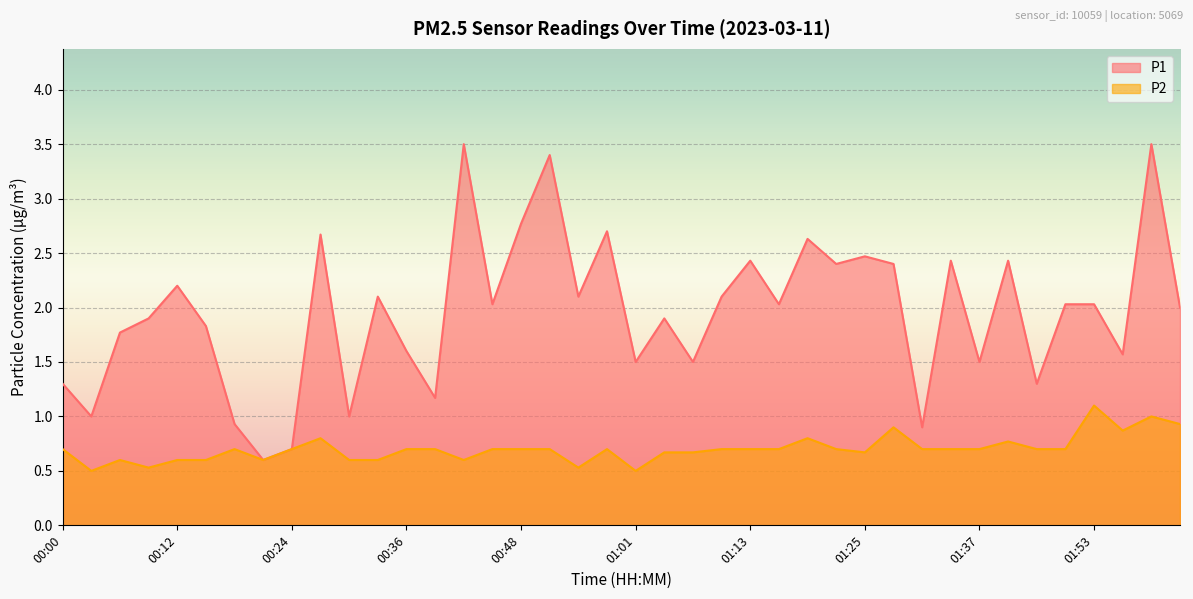

True or false: P1 has a value of 0.3 at 01:31.

False